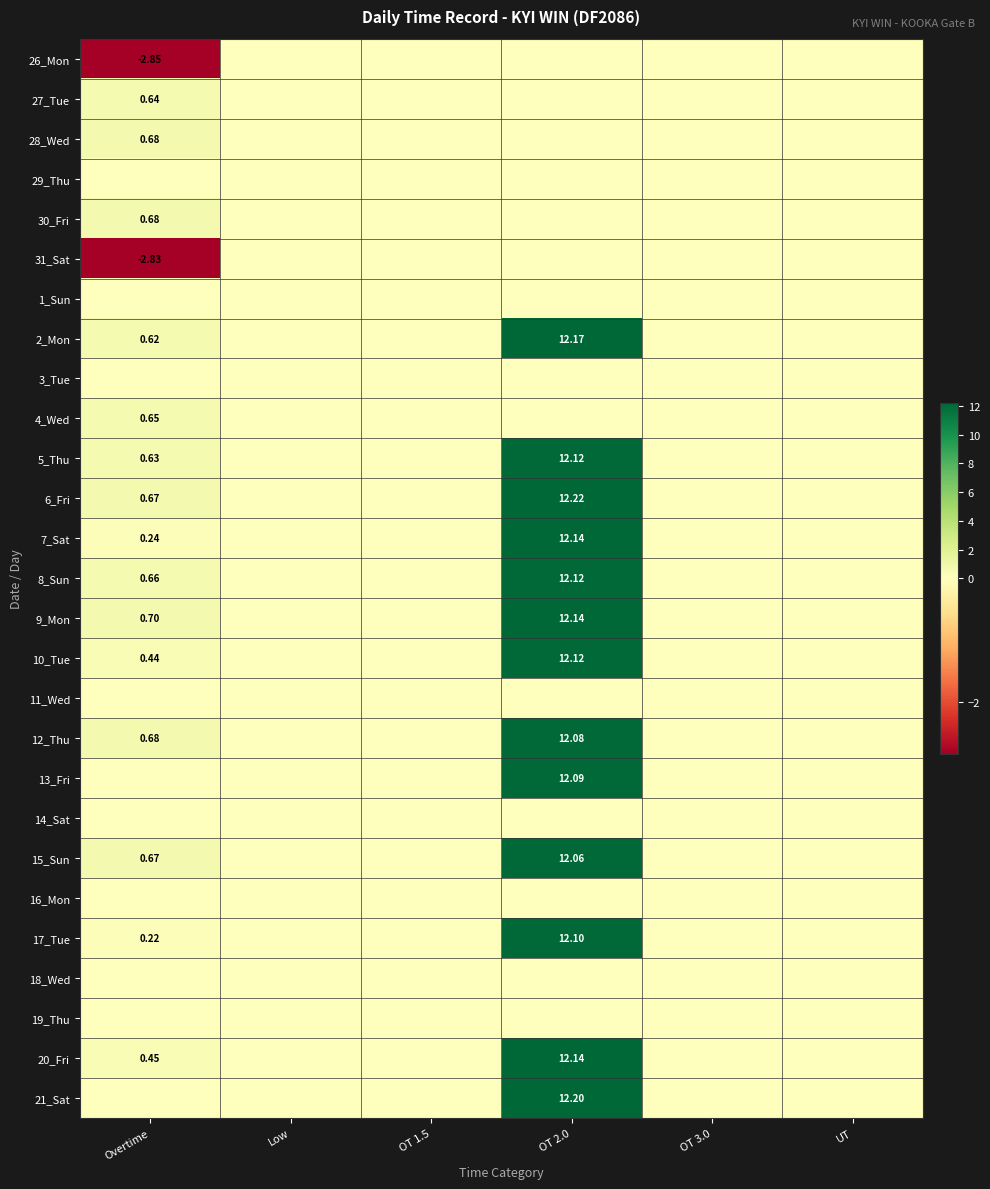

The value of 19_Thu at Overtime is 0.0. True or false?

True